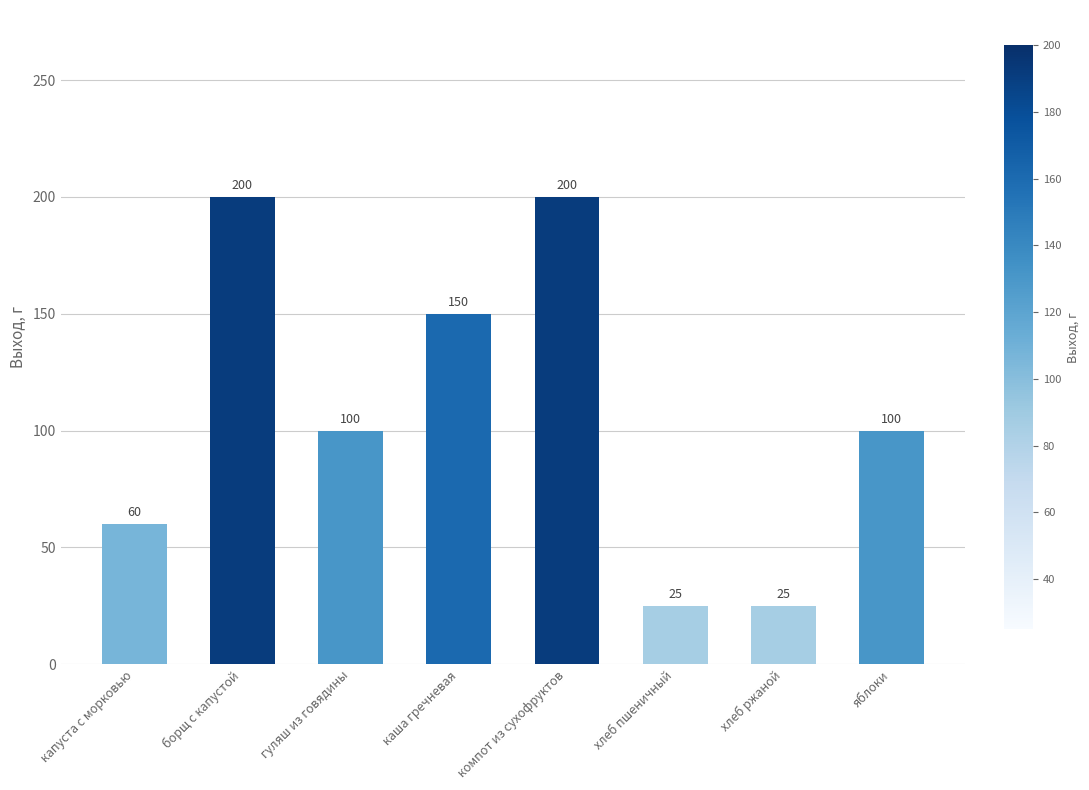

Reading left to right, what are all the values shown in this chart?

60	200	100	150	200	25	25	100